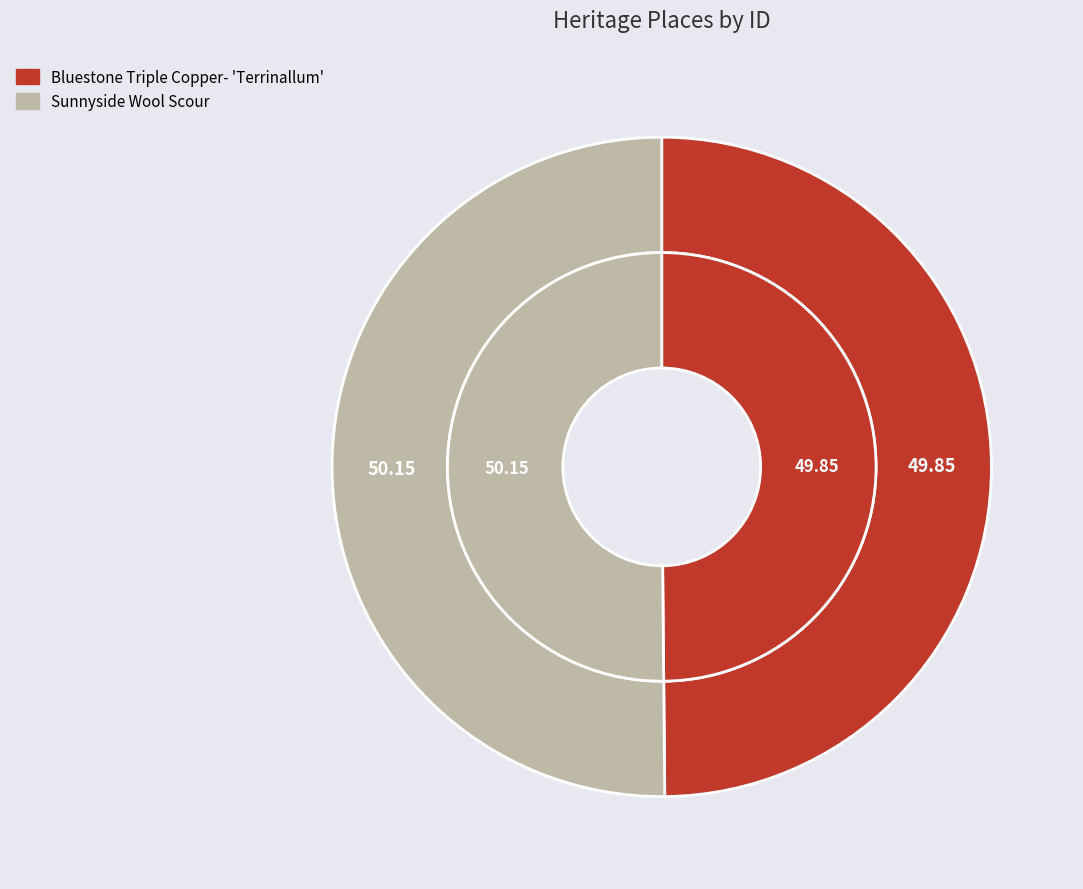

True or false: Bluestone Triple Copper- 'Terrinallum' accounts for 50% of the total.

True